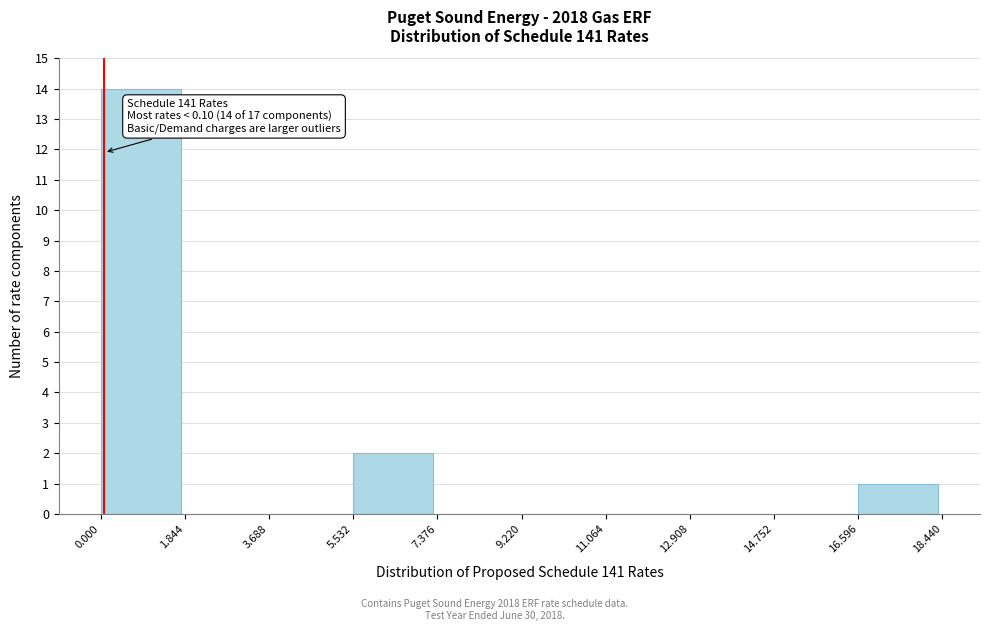

Which range on the x-axis has the tallest bar?

0.000 to 1.844